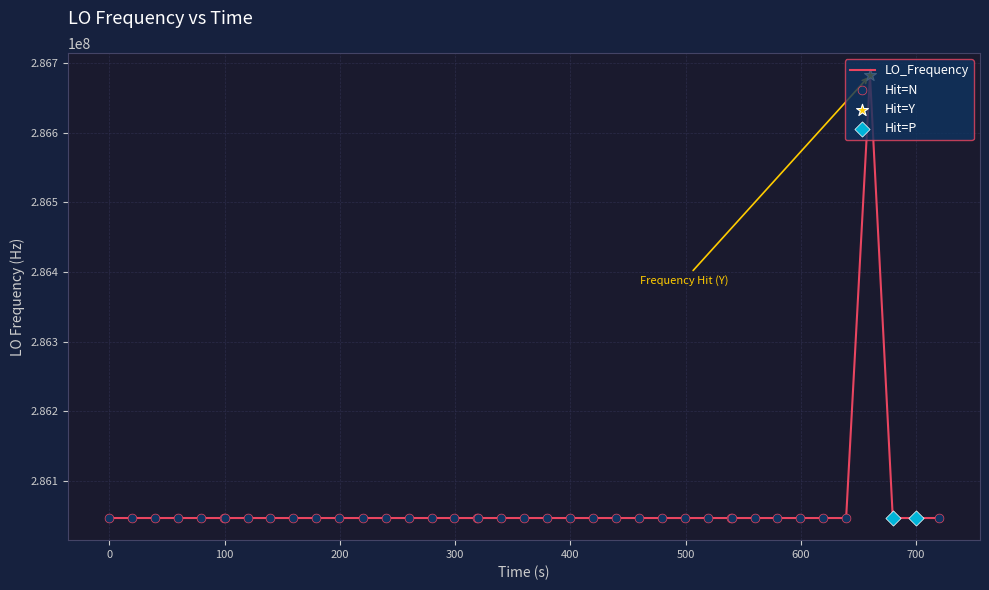

What is the difference between the maximum and minimum values?

635709.6